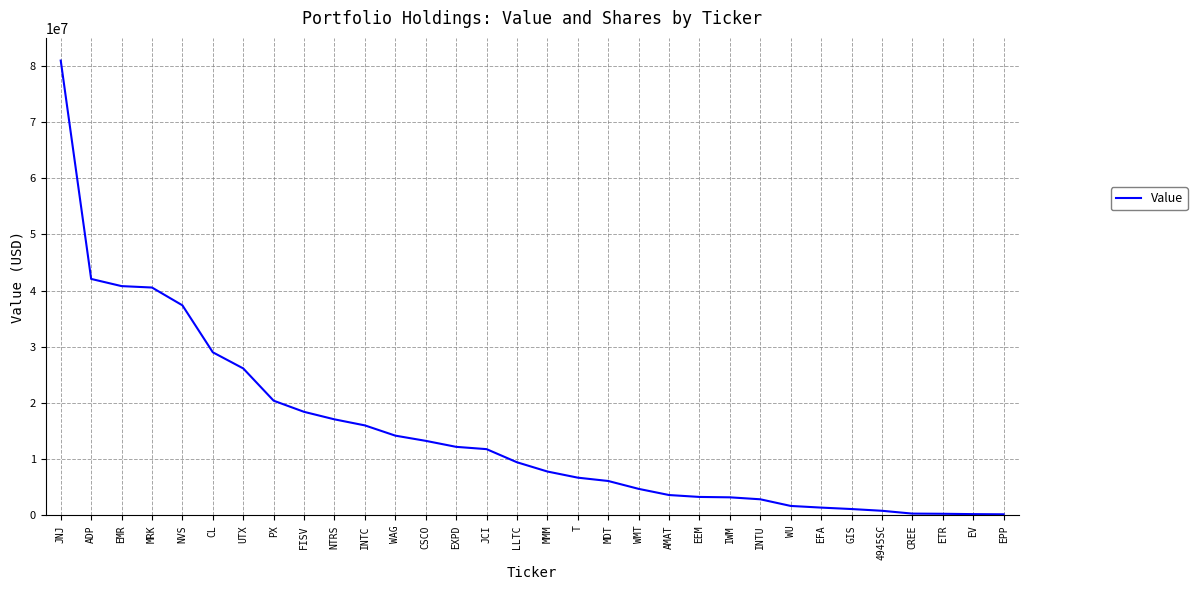

What is the difference between the maximum and minimum values?

80696000